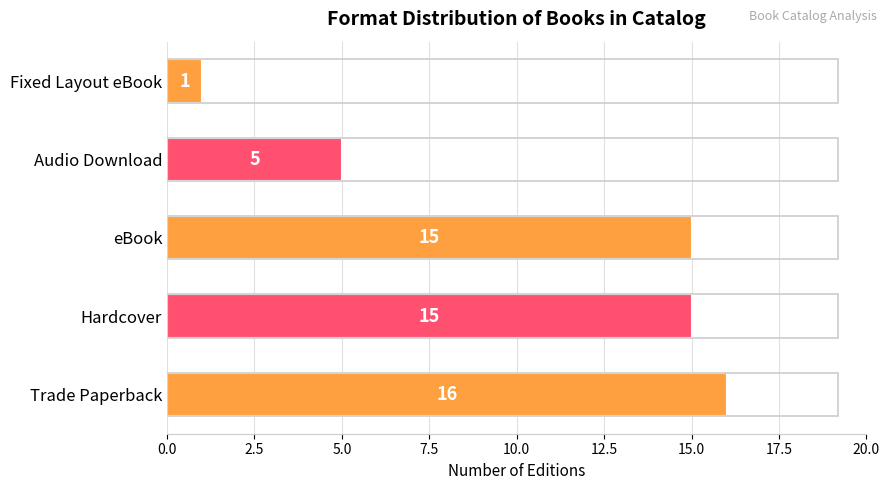

At which category does the chart reach its minimum across all series?

Fixed Layout eBook